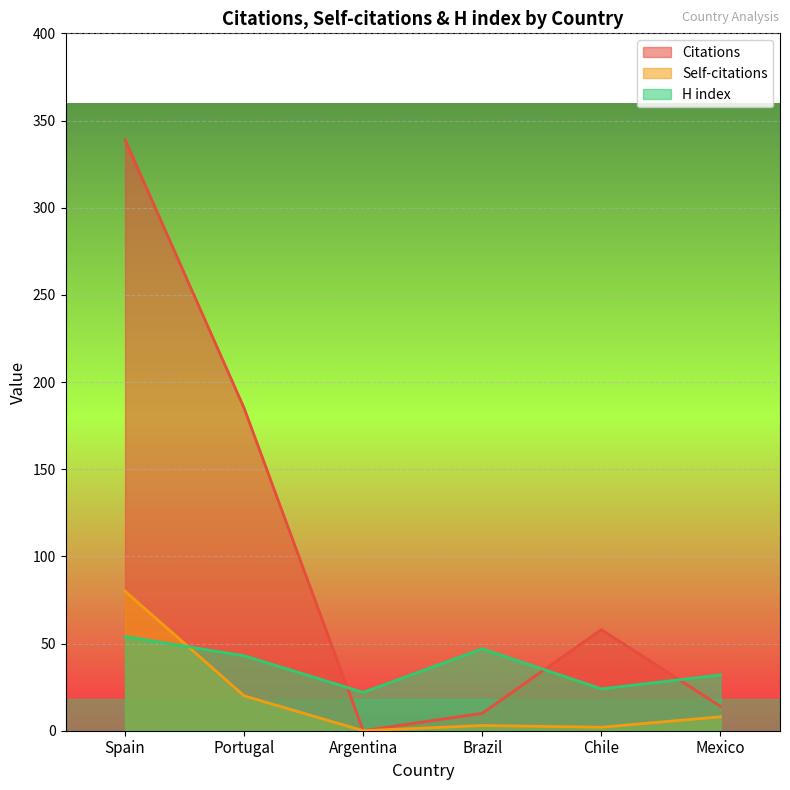

What is the maximum value shown in the chart?

339